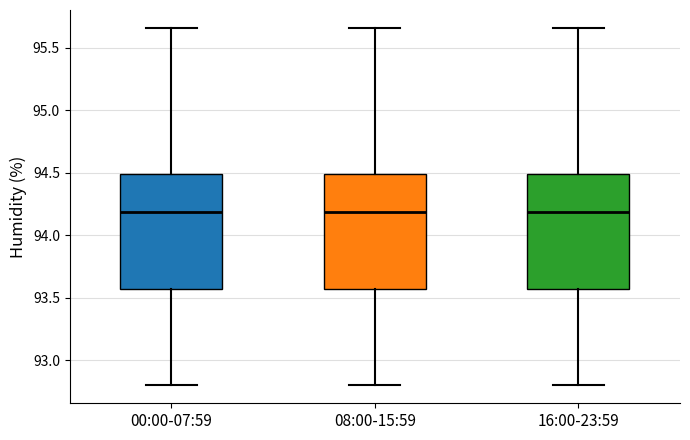

Reading left to right, read every box against the y-axis: the position of its median line, the range the box covers, and the ends of its whiskers. The values are not printed on the chart, so give them approximately, as read against the axis.

00:00-07:59: median 94.20, box 93.55 to 94.50, whiskers 92.80 to 95.65
08:00-15:59: median 94.20, box 93.55 to 94.50, whiskers 92.80 to 95.65
16:00-23:59: median 94.20, box 93.55 to 94.50, whiskers 92.80 to 95.65